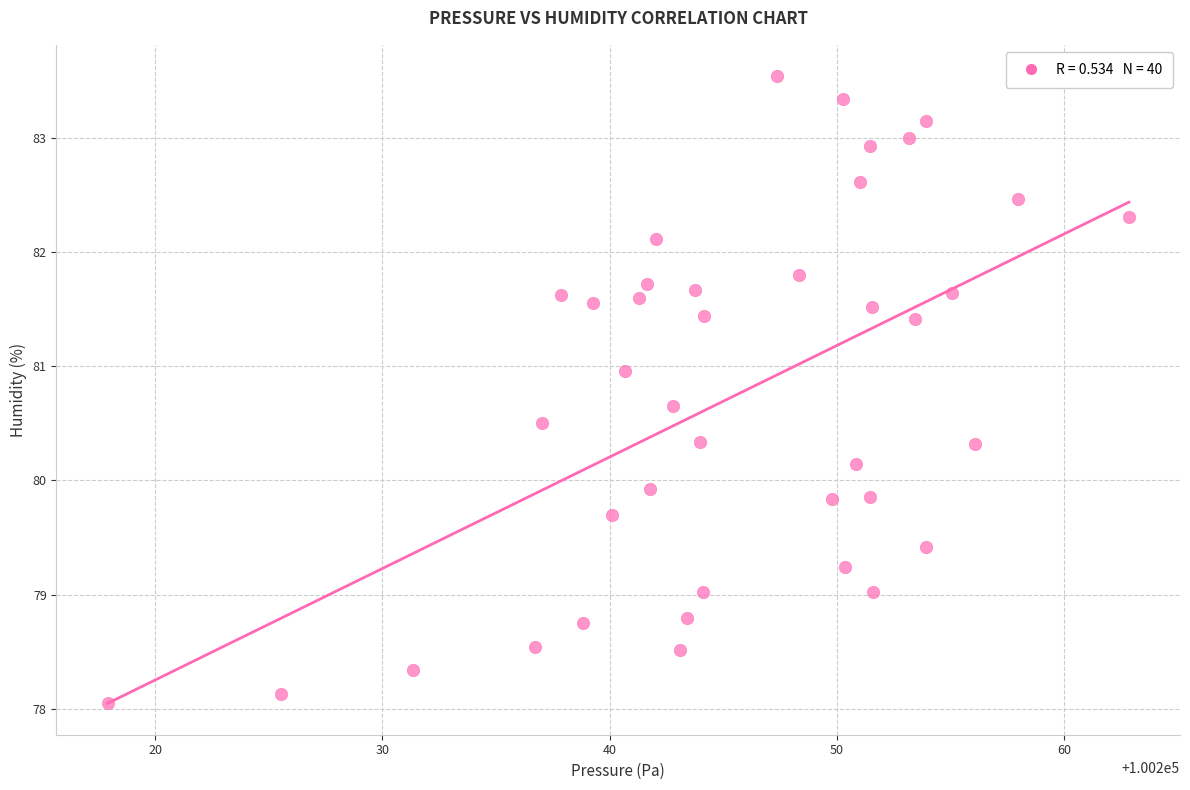

What is the range of Y values (max minus min)?

5.5